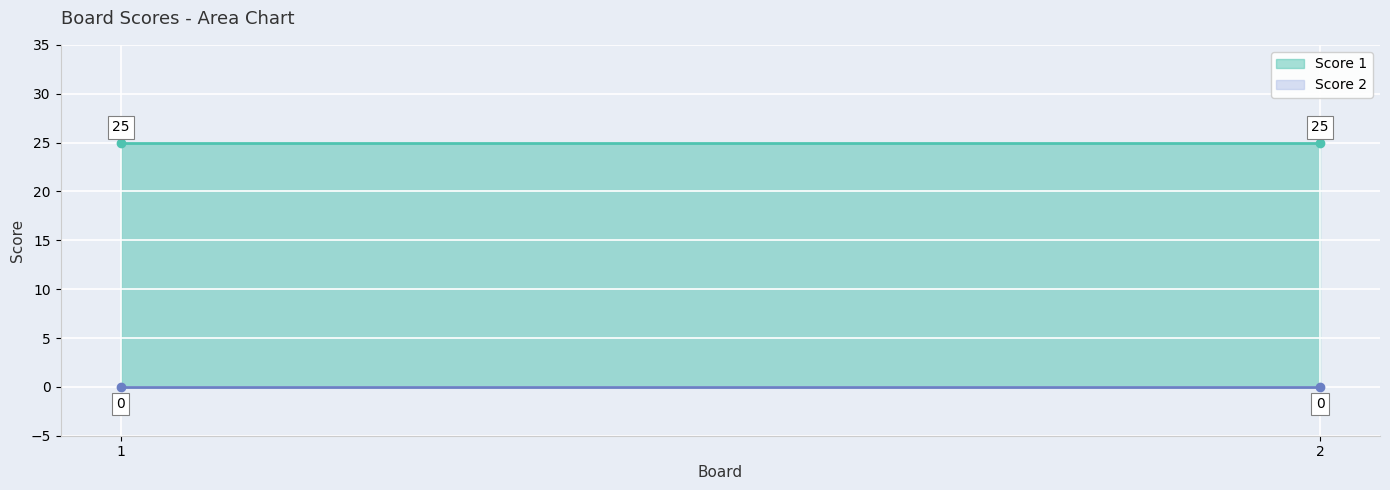

The value of Score 1 line at 1 is 33. True or false?

False